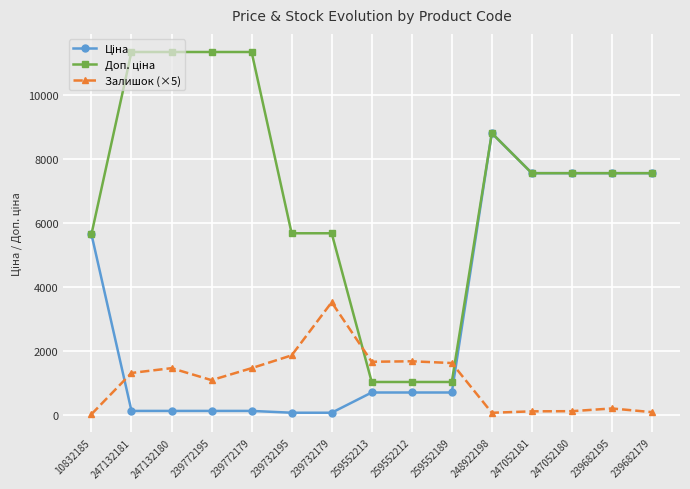

True or false: Залишок (×5) has more than 0 points higher than both neighbors.

True